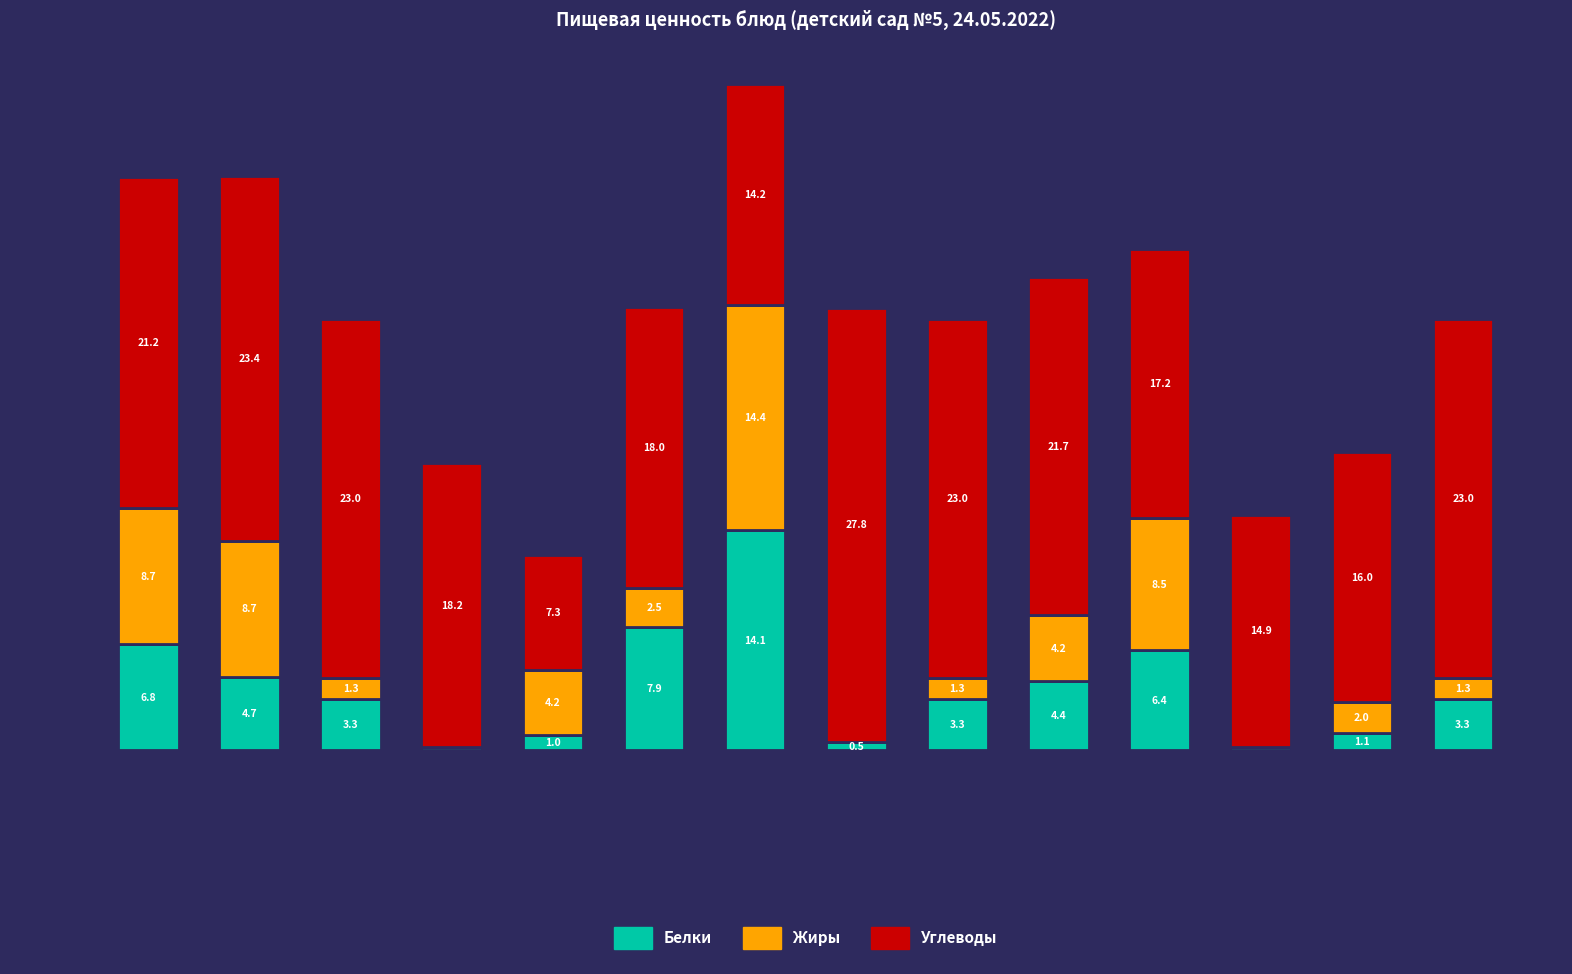

At Каша гречневая молочная, list the series in order from smallest to largest.

Белки, Жиры, Углеводы